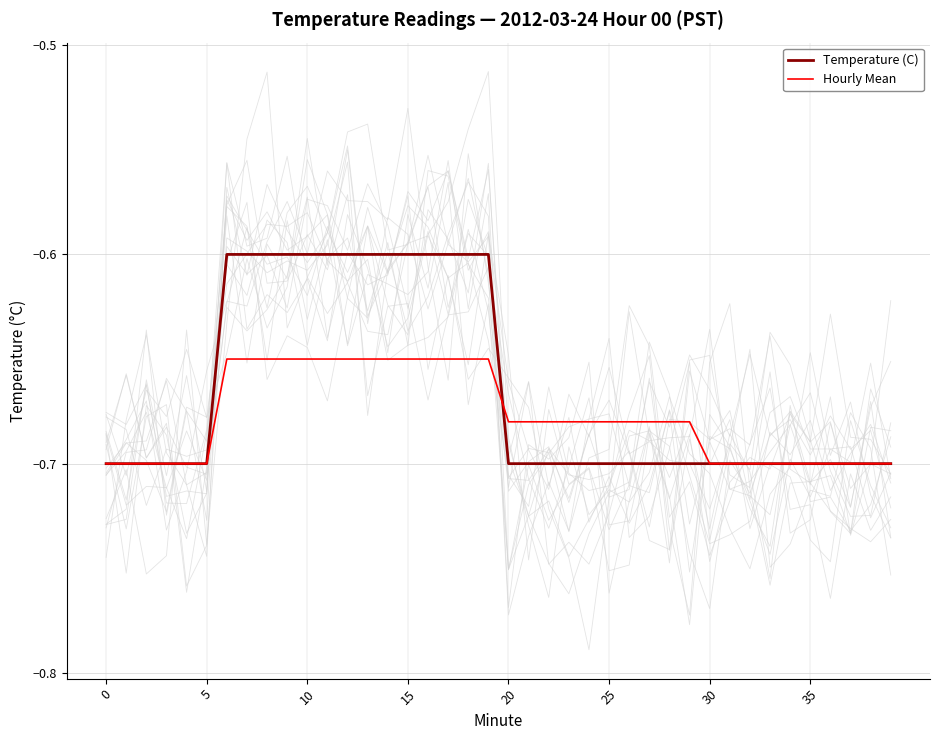

Is this an area chart (filled region under the line)?

No